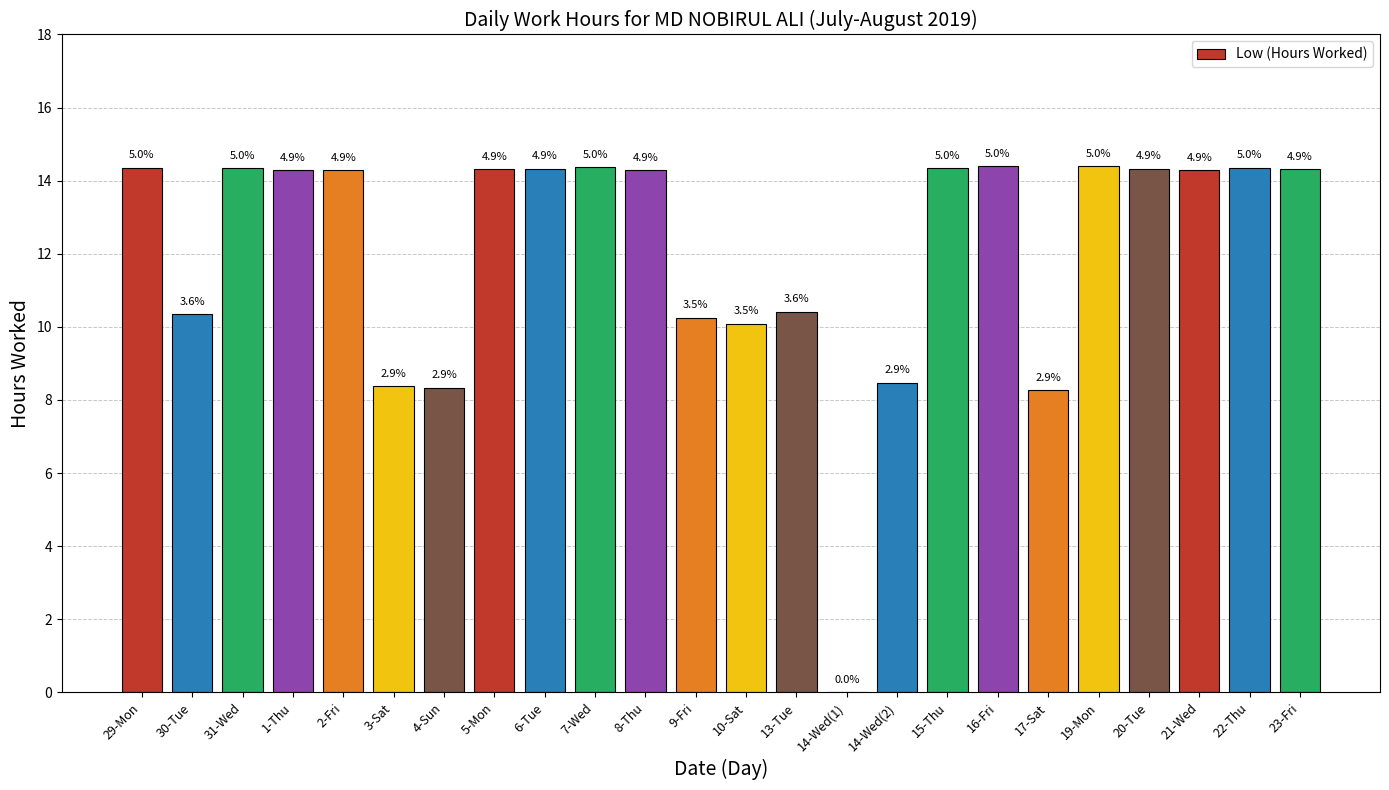

Are the bars horizontal?

No